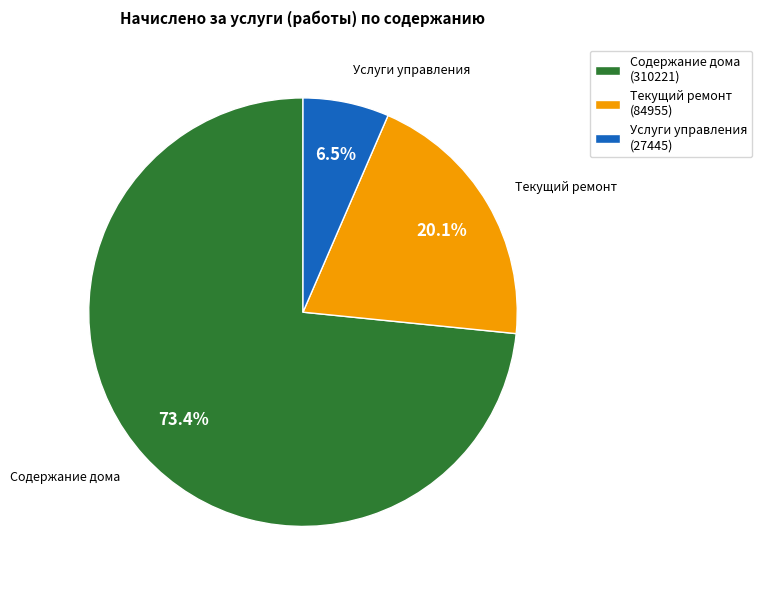

Which category accounts for the majority?

Содержание дома (310221)